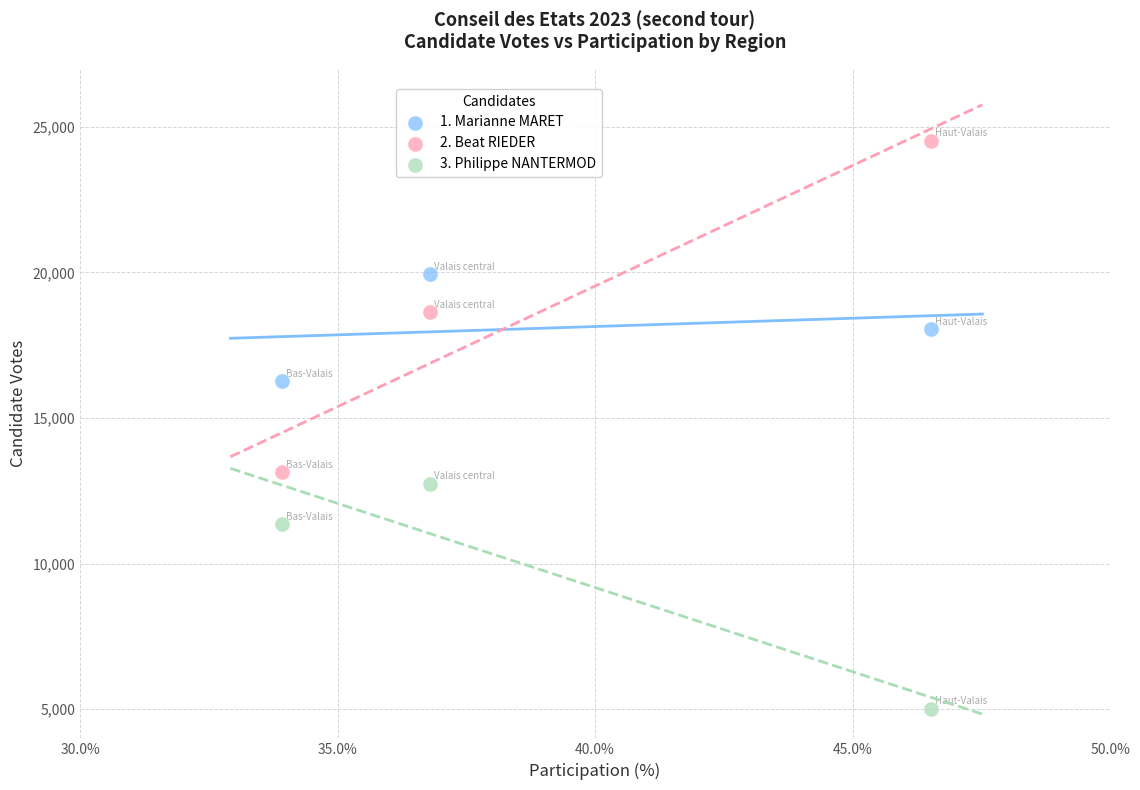

What are all the series names shown in the legend?

1. Marianne MARET, 2. Beat RIEDER, 3. Philippe NANTERMOD